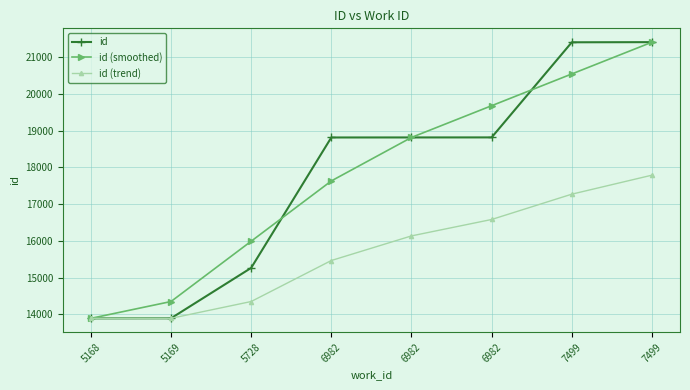

What is the difference between the highest and lowest values at 7499?

4132.6